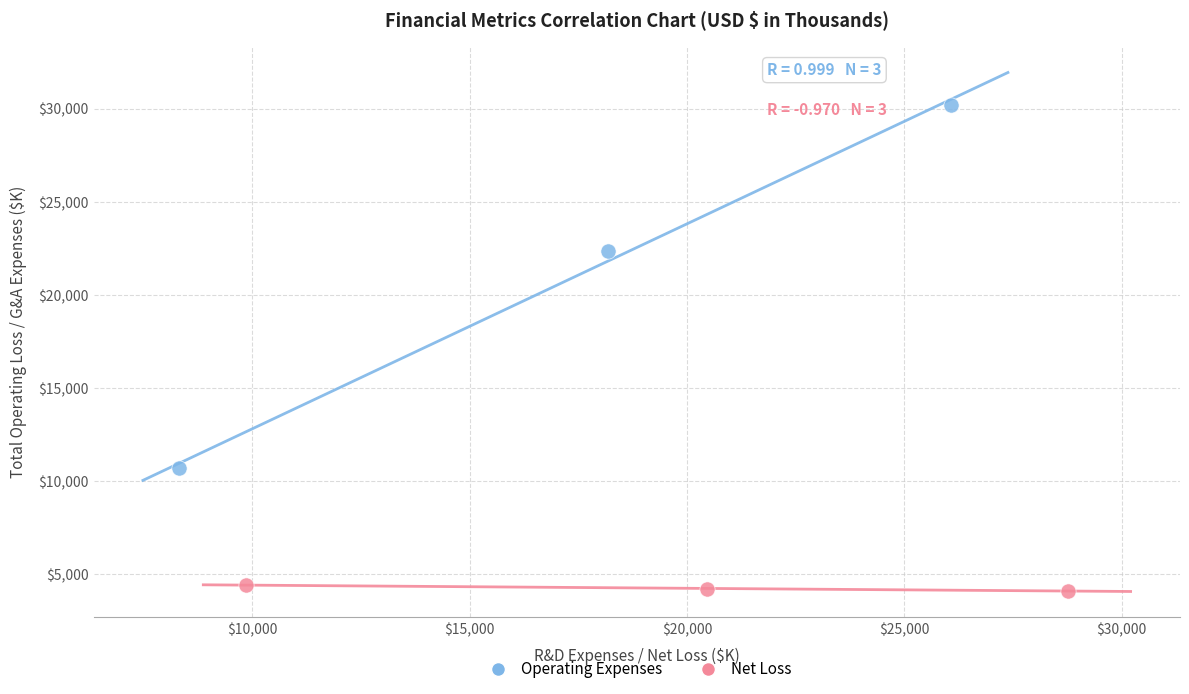

What are all the series names shown in the legend?

Operating Expenses, Net Loss